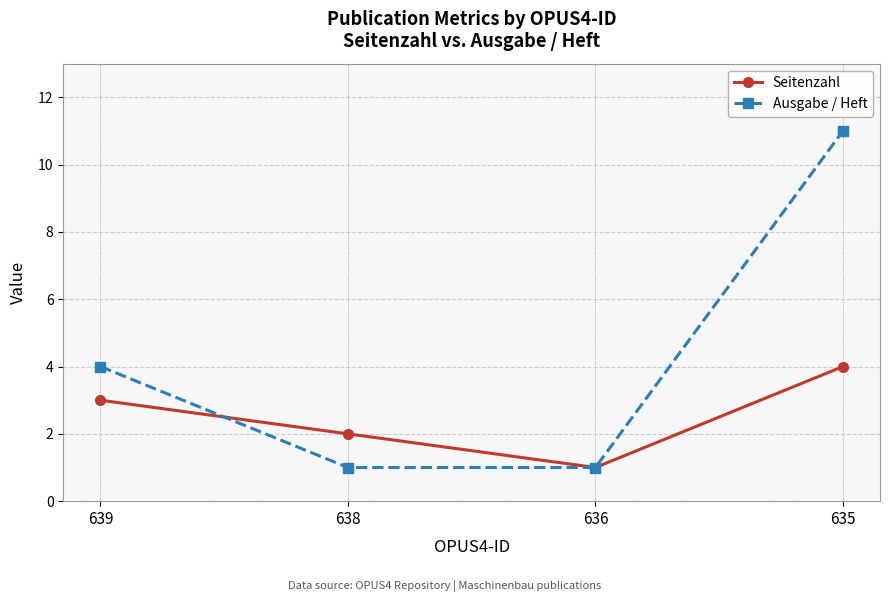

What is the approximate value of Ausgabe / Heft at 638?

1